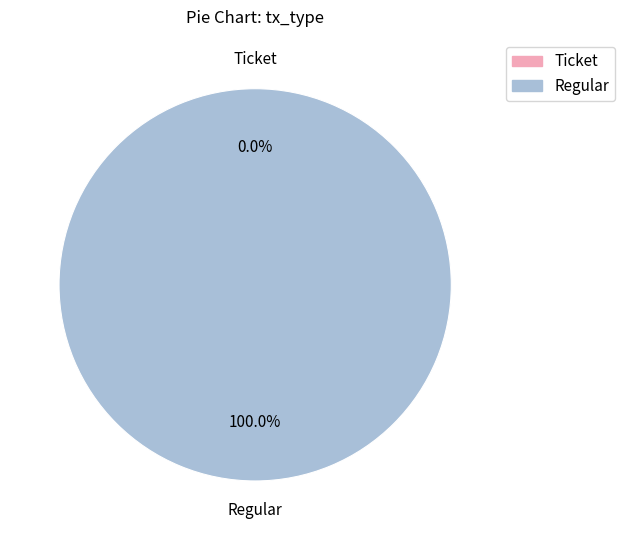

True or false: Regular accounts for 99% of the total.

False